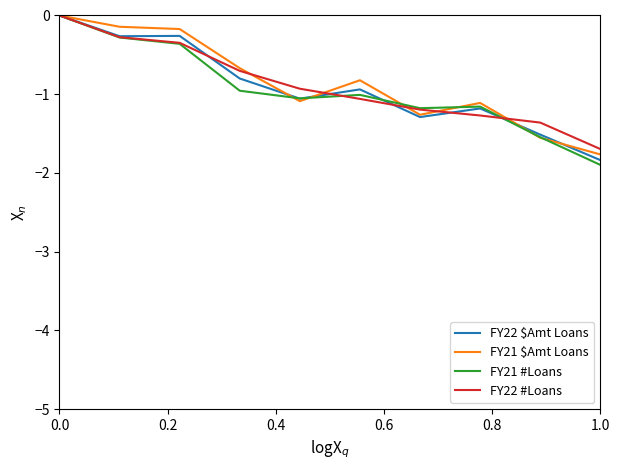

What is the minimum value shown in the chart?

-1.9